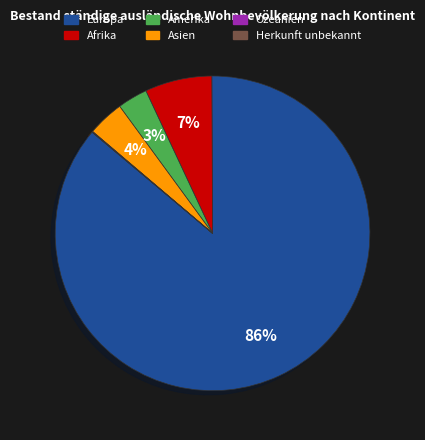

Which slice is the largest?

Europa